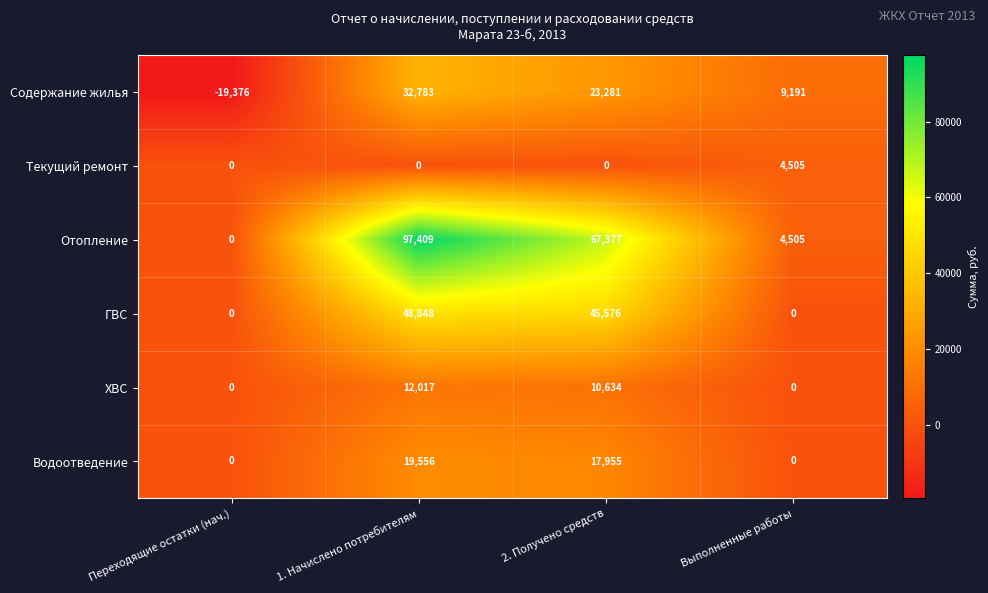

Is it true that ХВС equals 3907 at Выполненные работы?

False